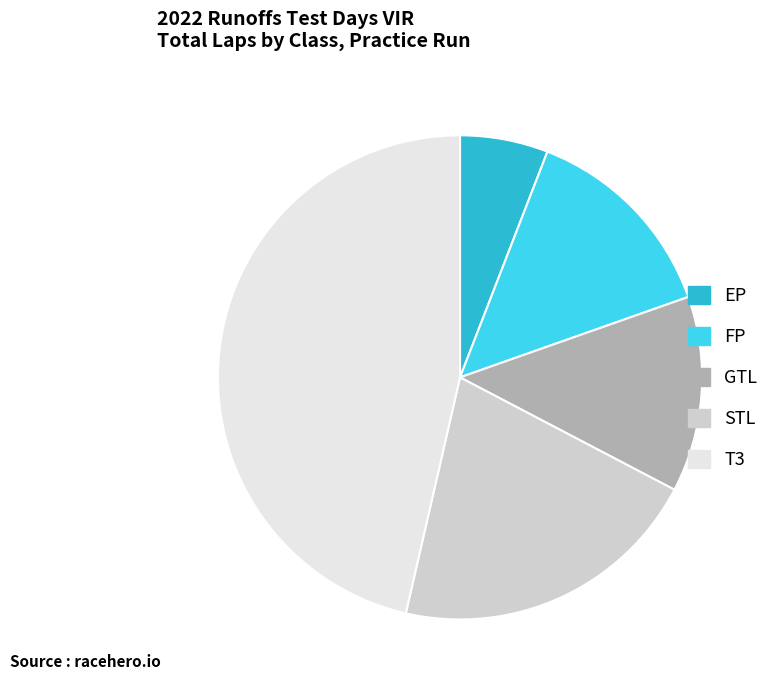

How many segments does this pie chart have?

5